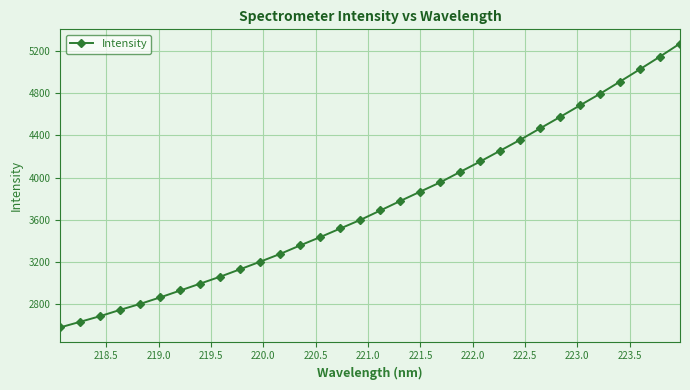

What is the value of the 3rd point from the left?

2685.2